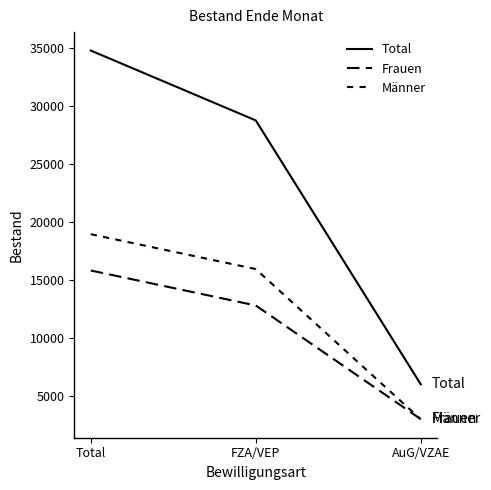

The value of Total at Total is 34798. True or false?

True